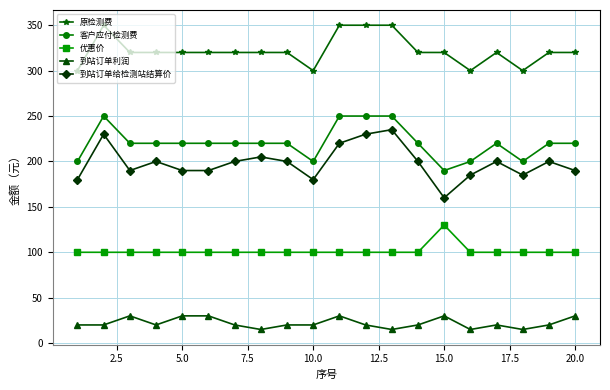

True or false: 优惠价 has more than 0 points higher than both neighbors.

True